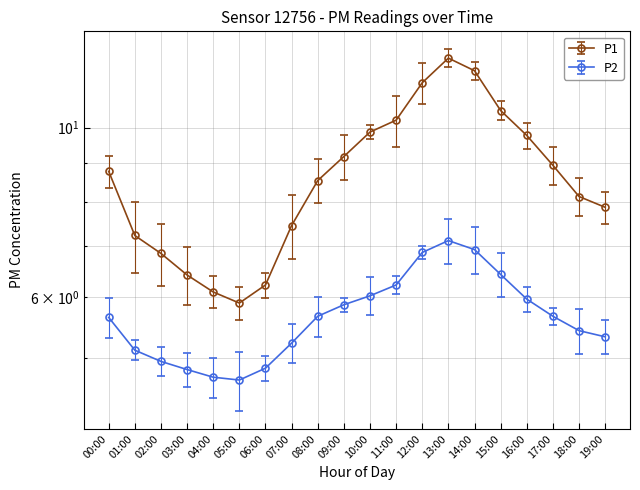

True or false: P2 and P1 intersect in this chart.

False